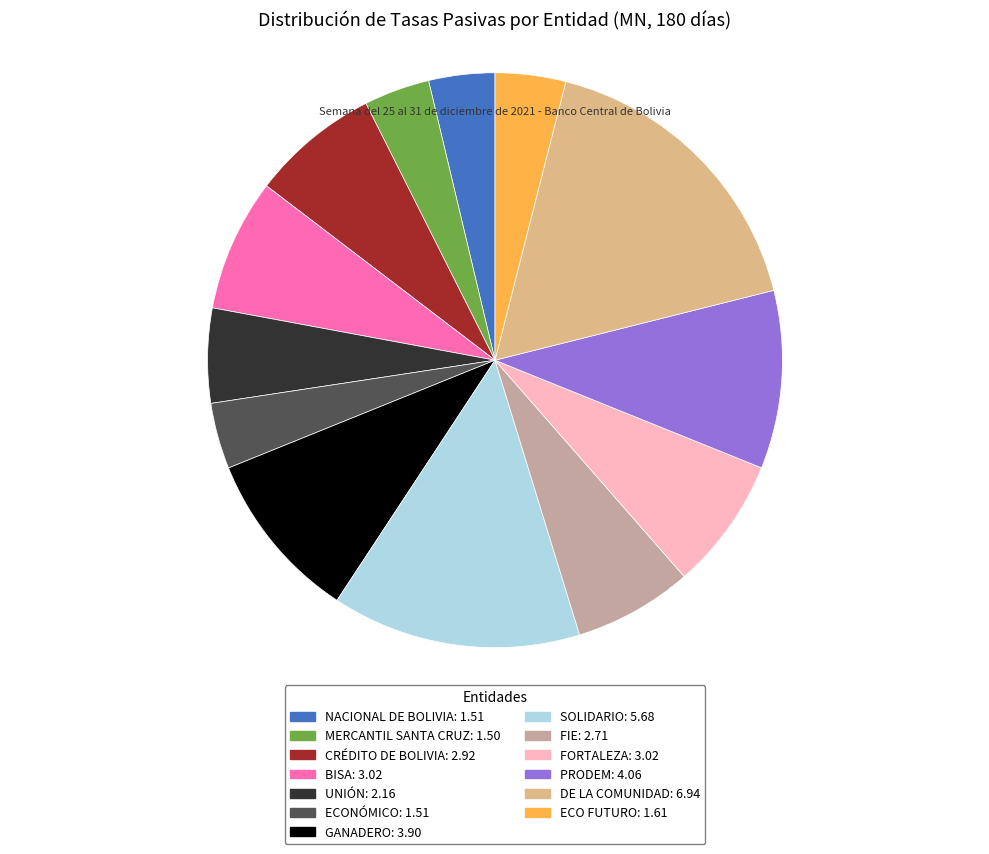

Is DE LA COMUNIDAD the majority of the pie?

No